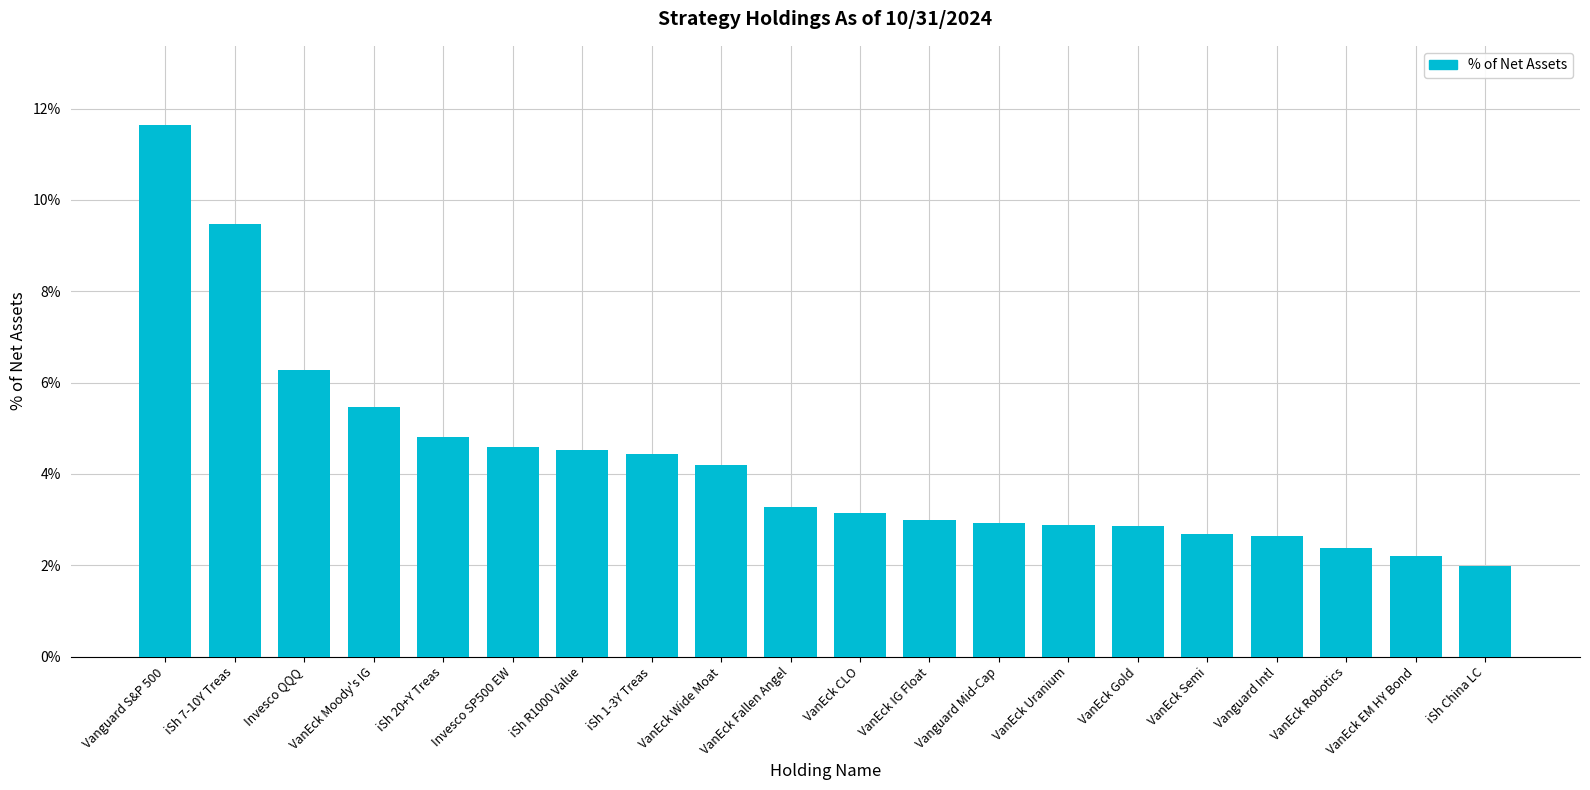

How many categories are shown in the chart?

20